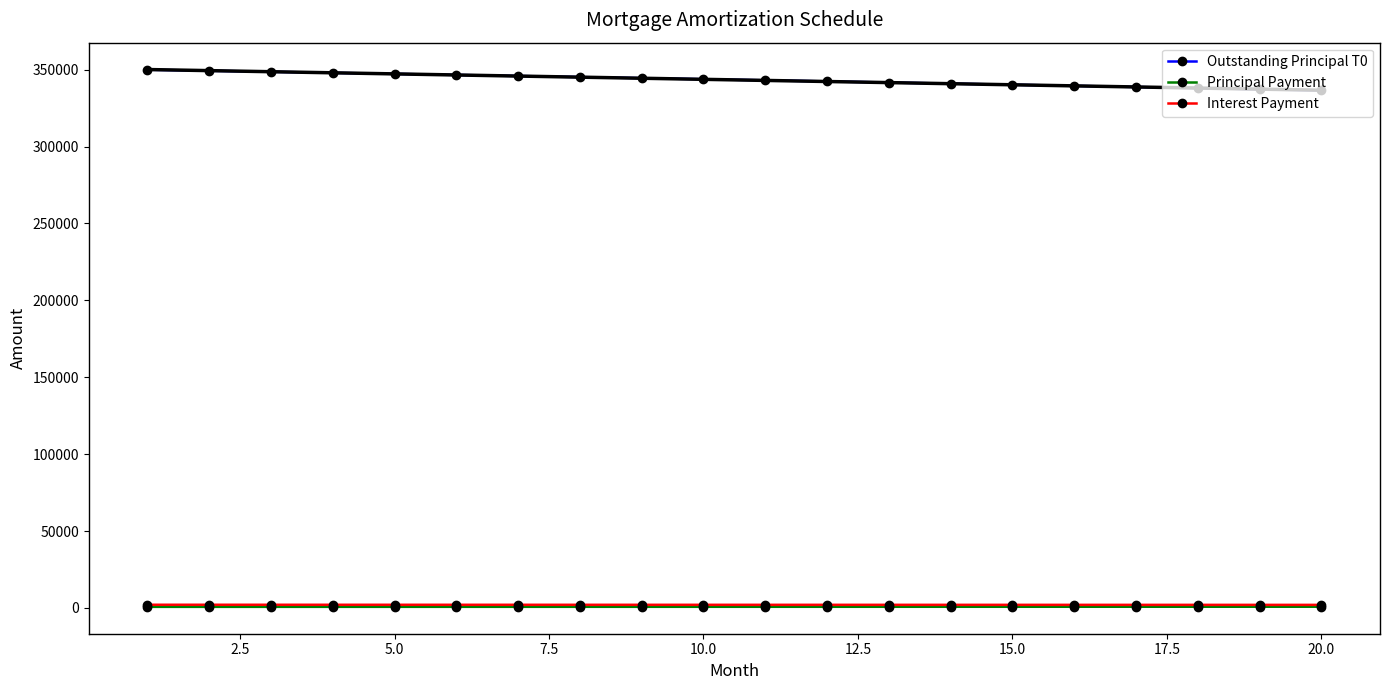

How many lines are shown in the chart?

3